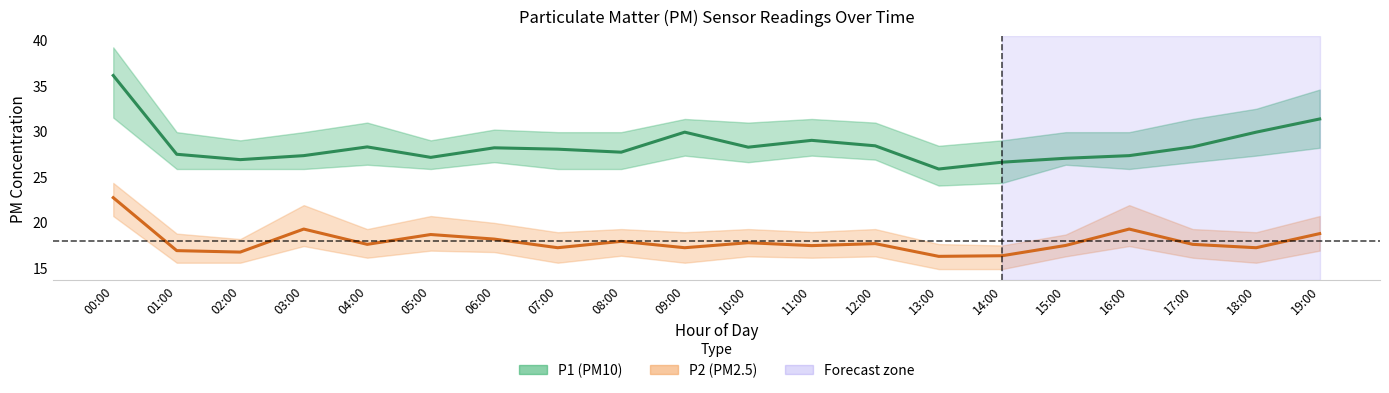

List the series in order of their peak value, highest first.

P1 (PM10), P2 (PM2.5)